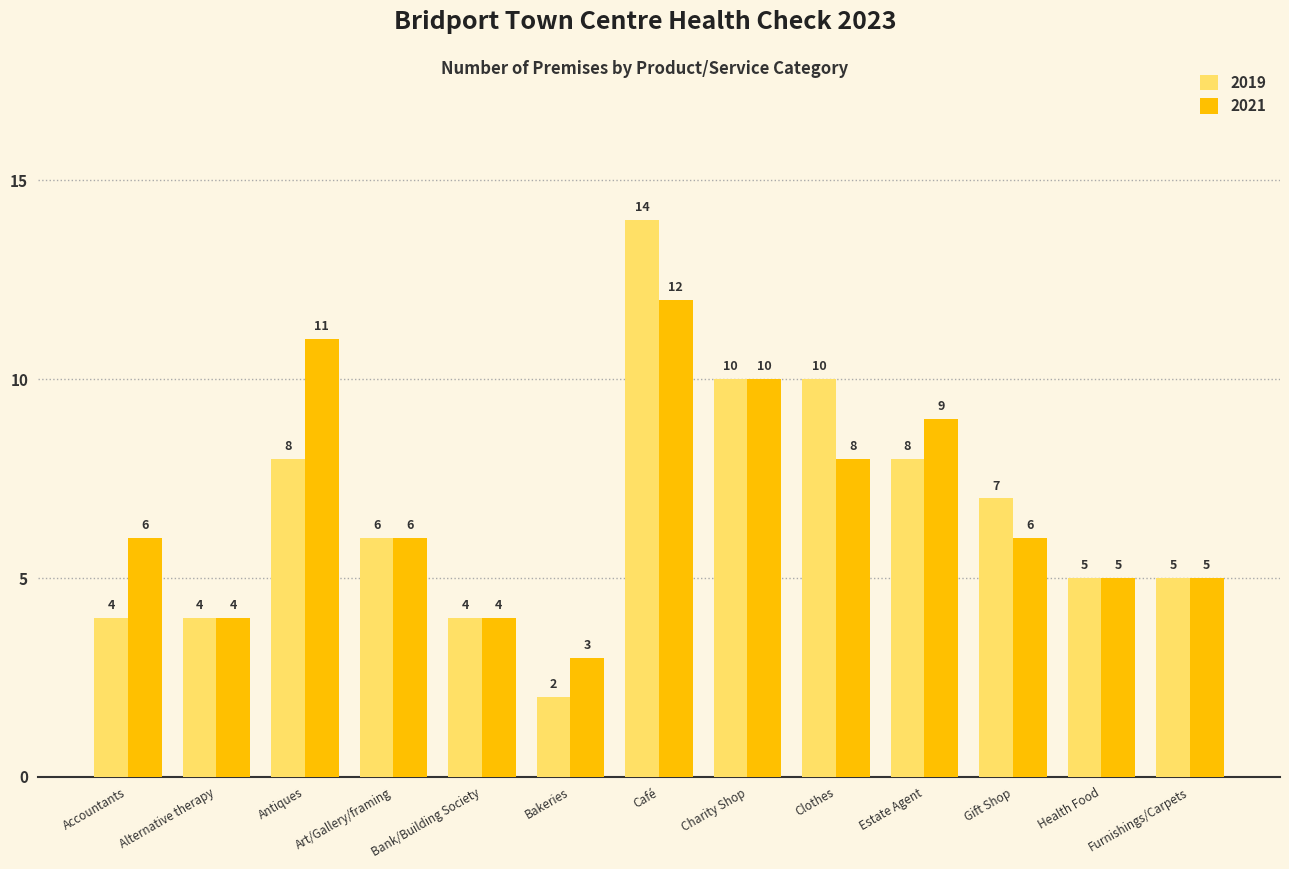

List the series in order of their peak value, lowest first.

2021, 2019